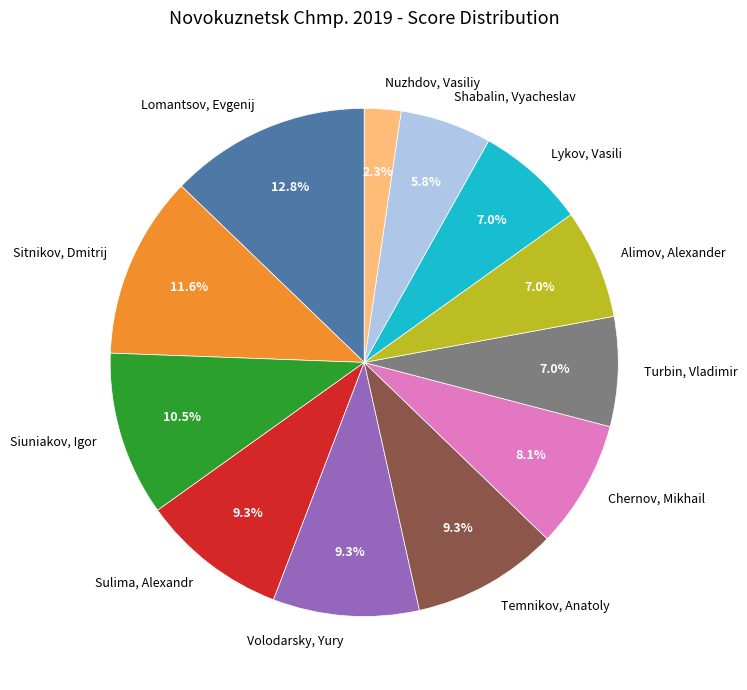

To the nearest percent, what is the average slice percentage?

8%